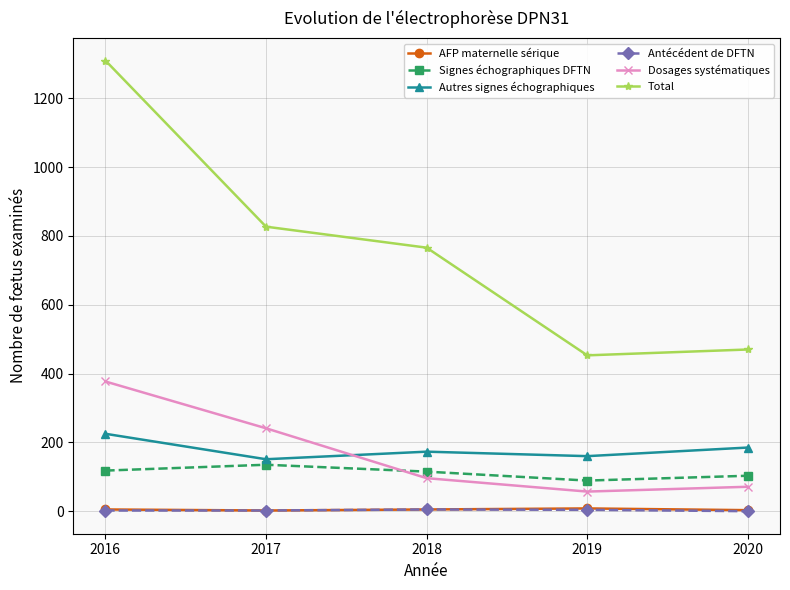

What is the value of the Autres signes échographiques point at the 1st from the left?

225